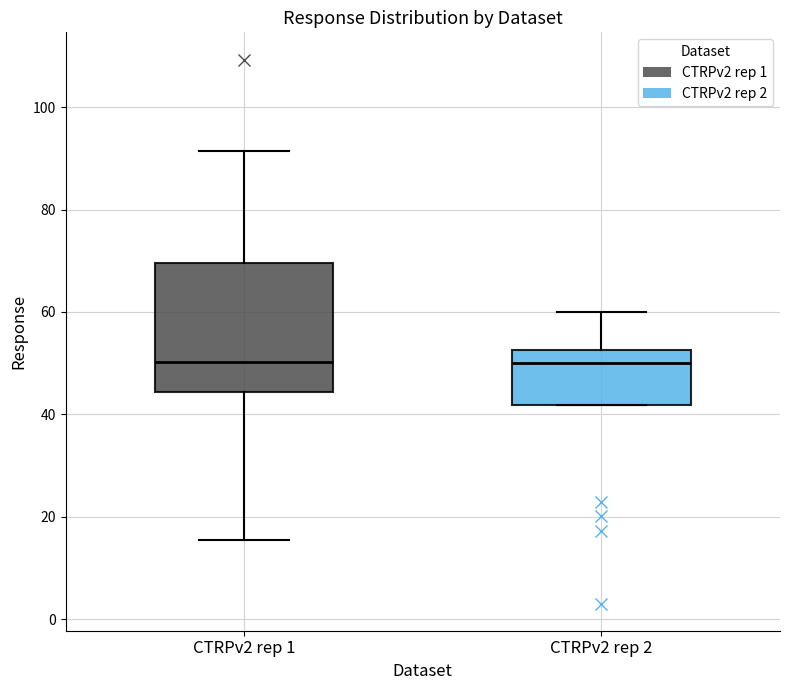

Reading left to right, transcribe this box plot: for each box, give where its median line is, the range the box spans, and where its two whiskers end, as read against the y-axis. The values are not printed on the chart, so give them approximately, as read against the axis.

CTRPv2 rep 1: median 50, box 44 to 70, whiskers 16 to 92
CTRPv2 rep 2: median 50, box 42 to 52, whiskers 42 to 60